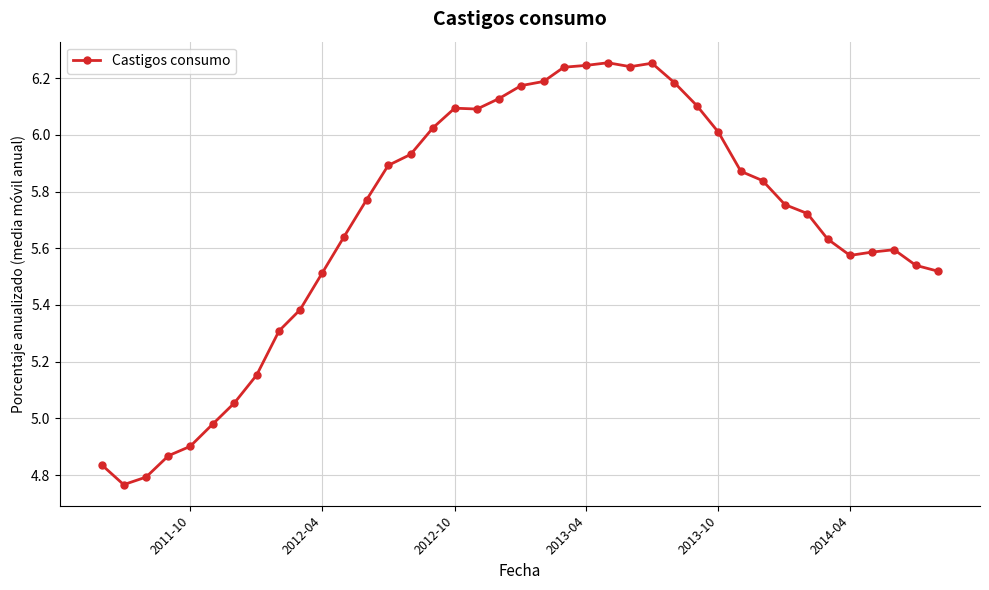

What is the difference between the maximum and minimum values?

1.5